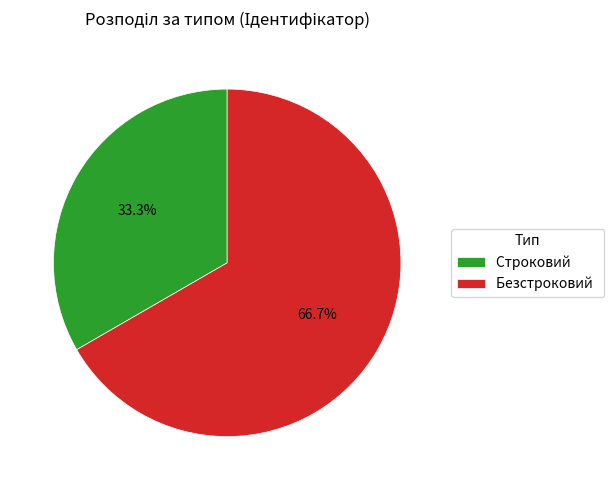

Is there any slice that represents more than half of the pie?

Yes